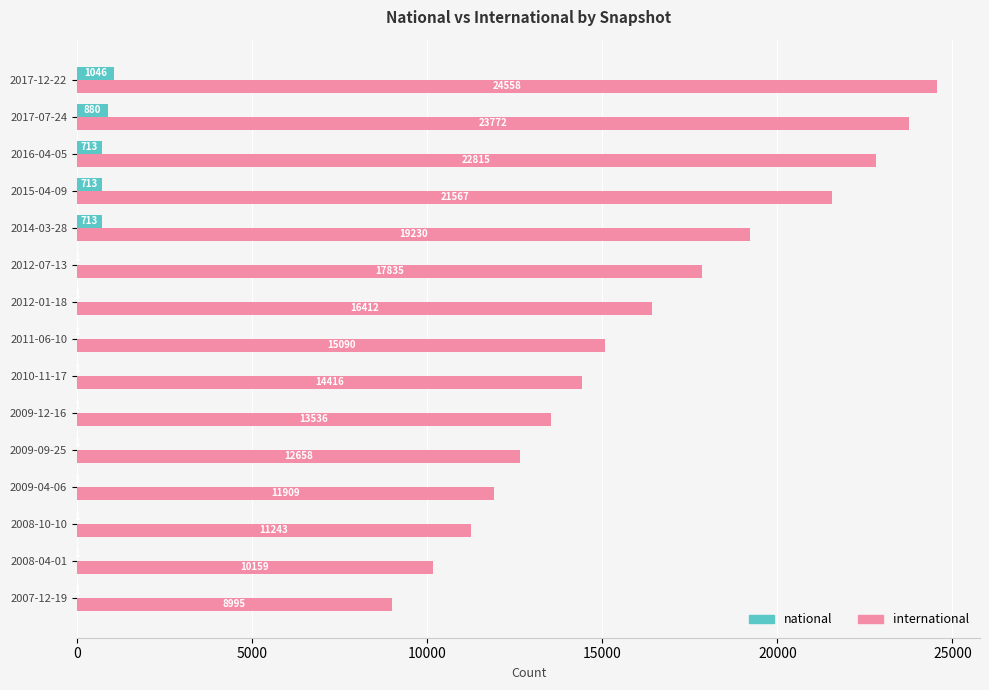

What is the sum of all national values?

4075